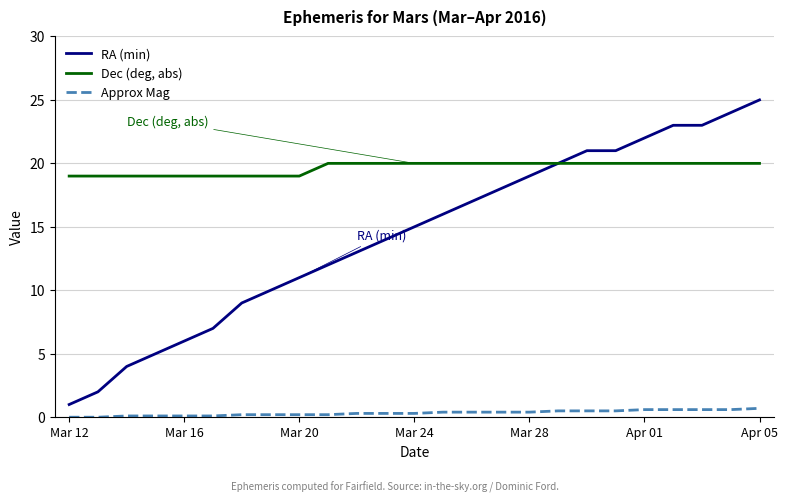

Which series has the largest range (max minus min)?

RA (min)